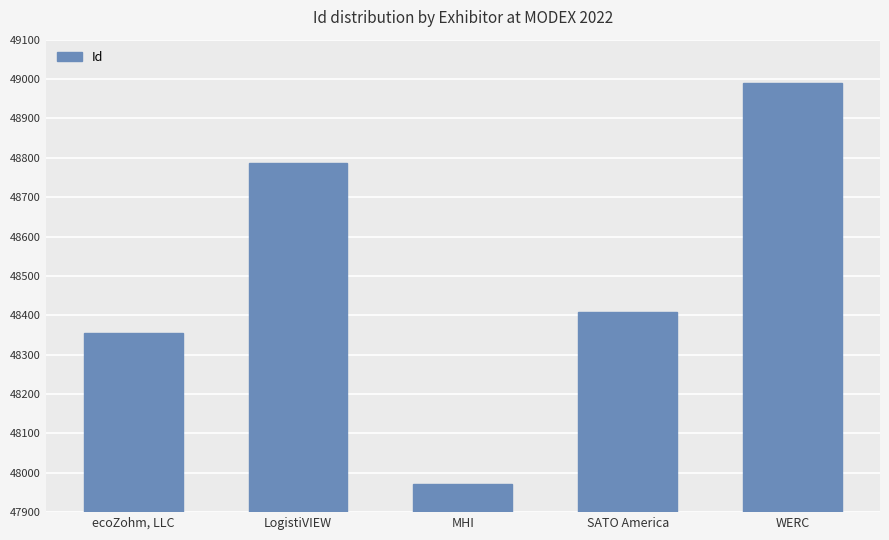

What position from the right is MHI?

3